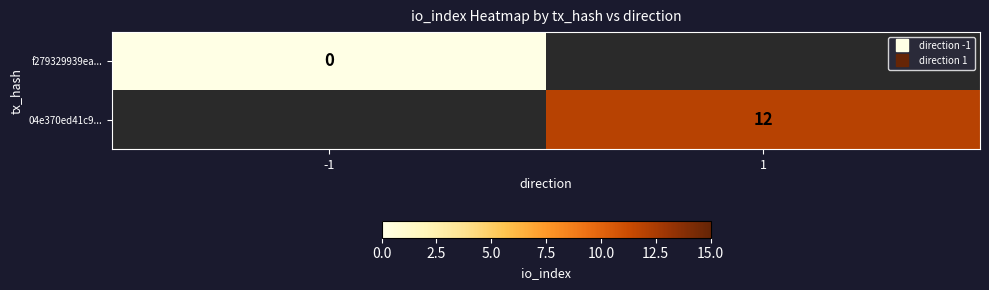

Where is f279329939ea... nearest to the value 0?

-1